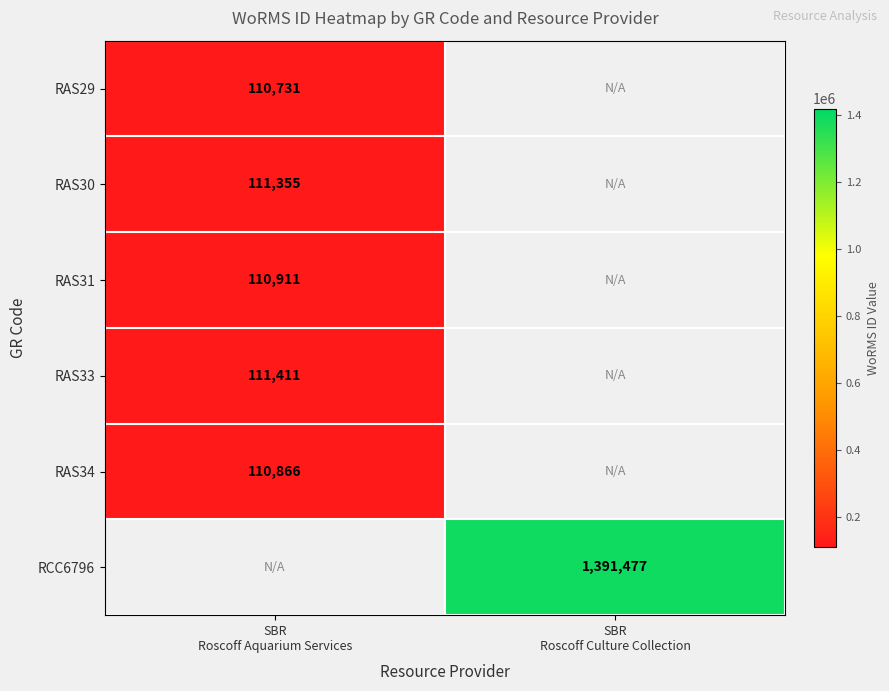

Rank the categories by RAS34 value from lowest to highest.

SBR Roscoff Aquarium Services, SBR Roscoff Culture Collection